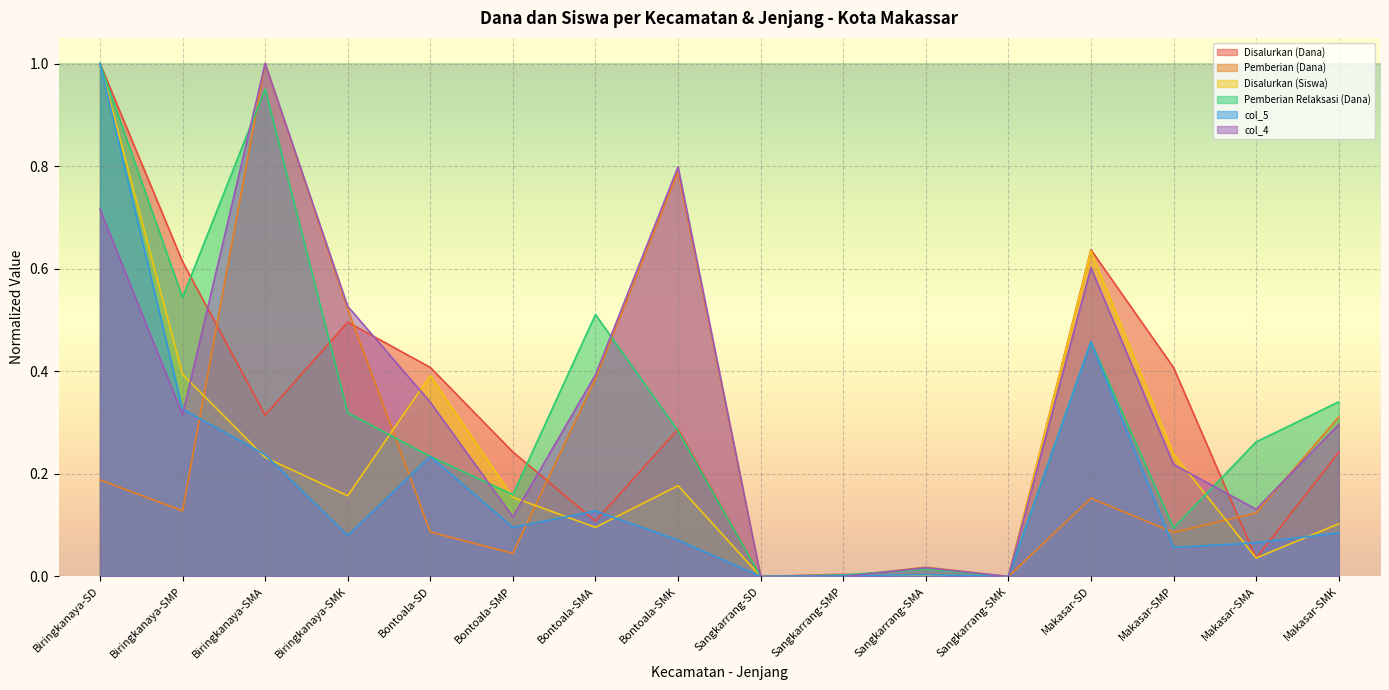

Is the value of Pemberian (Dana) at Sangkarrang-SD greater than the value of Disalurkan (Siswa) at Biringkanaya-SMA?

No